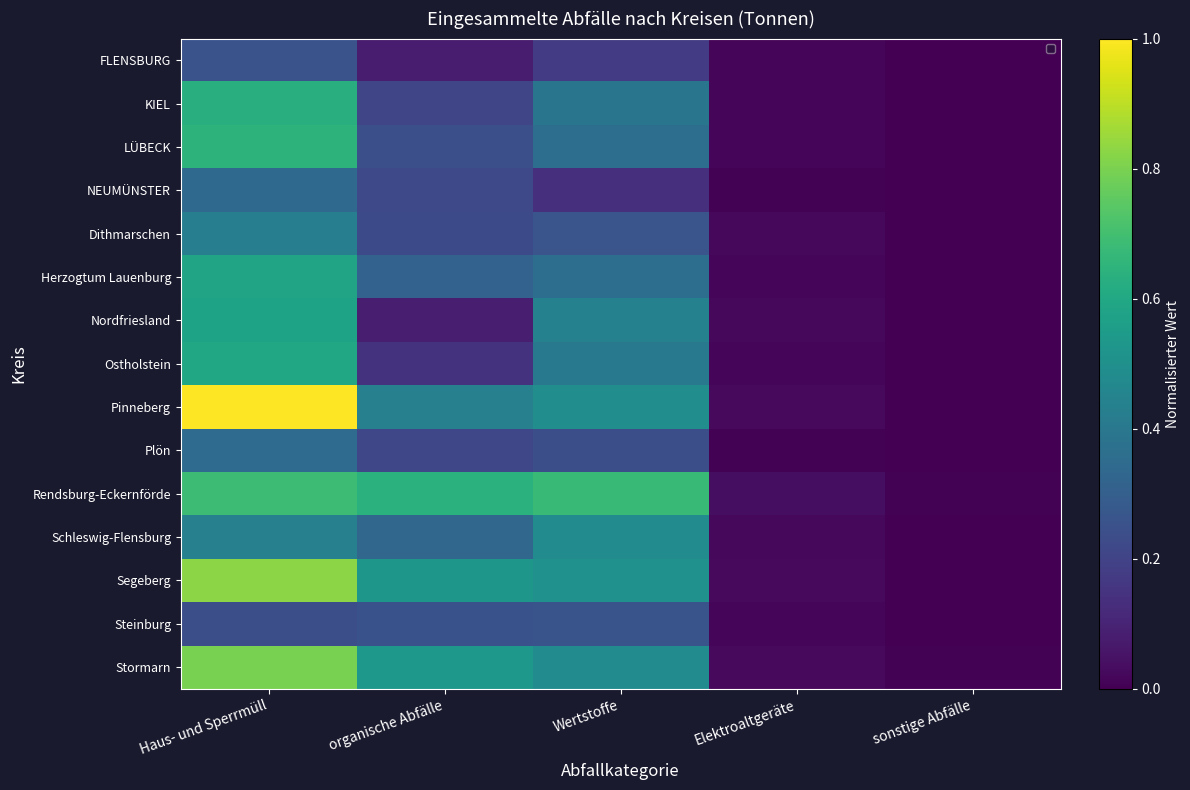

At which label is Herzogtum Lauenburg closest to 0?

sonstige Abfälle